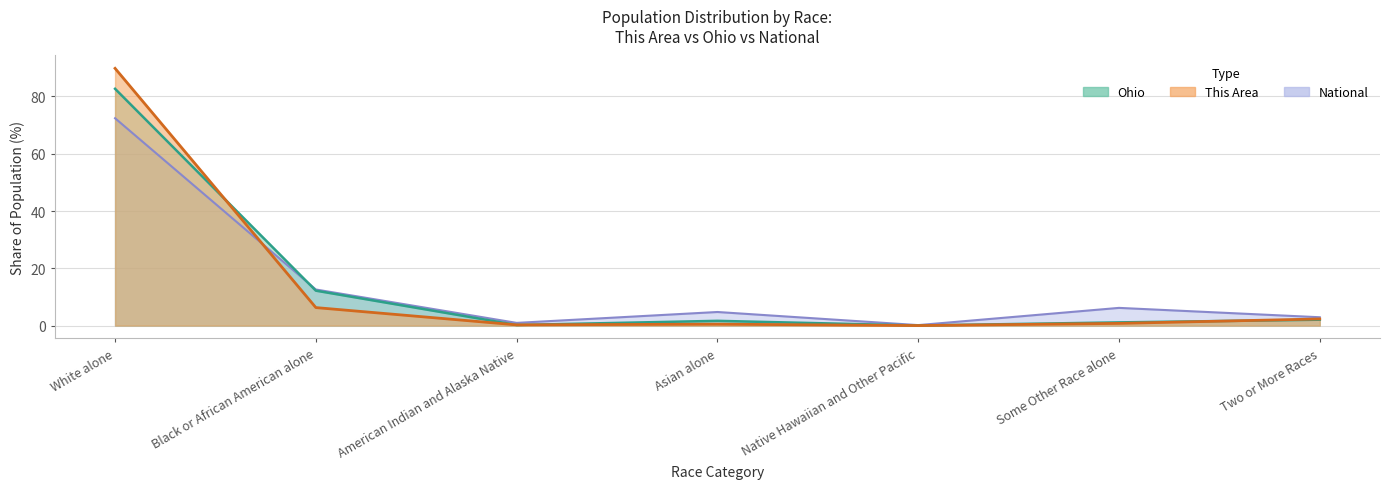

Reading left to right, what are all the values shown in this chart?

This Area: 89.8	6.3	0.3	0.5	0.0	0.8	2.3
Ohio: 82.7	12.2	0.2	1.7	0.0	1.1	2.1
National: 72.4	12.6	0.9	4.8	0.2	6.2	2.9